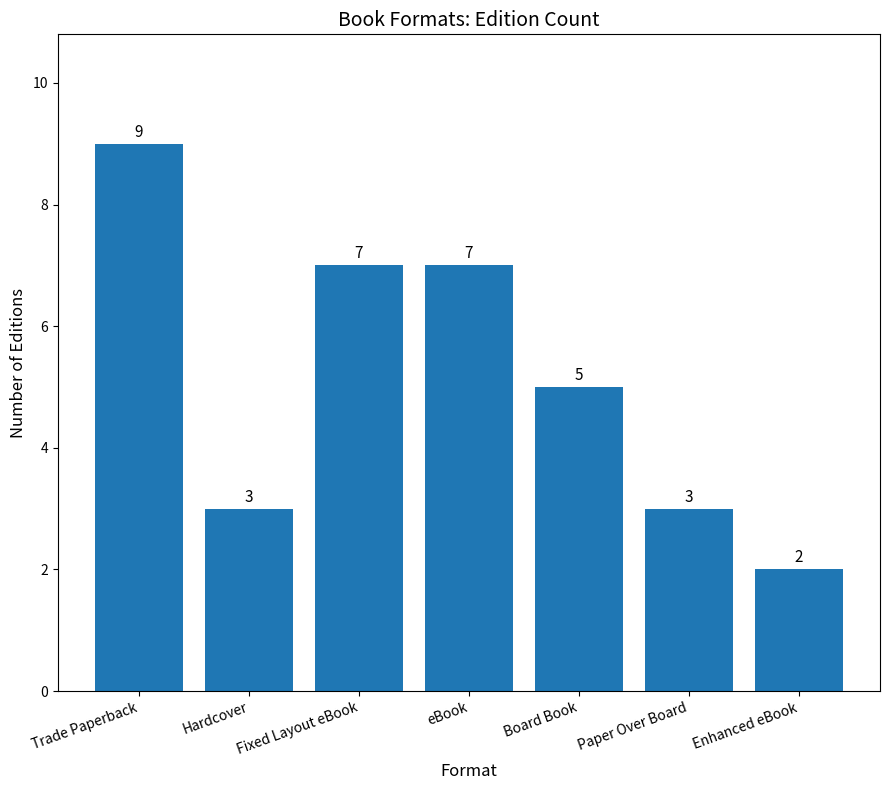

The value at Paper Over Board is 5. True or false?

False